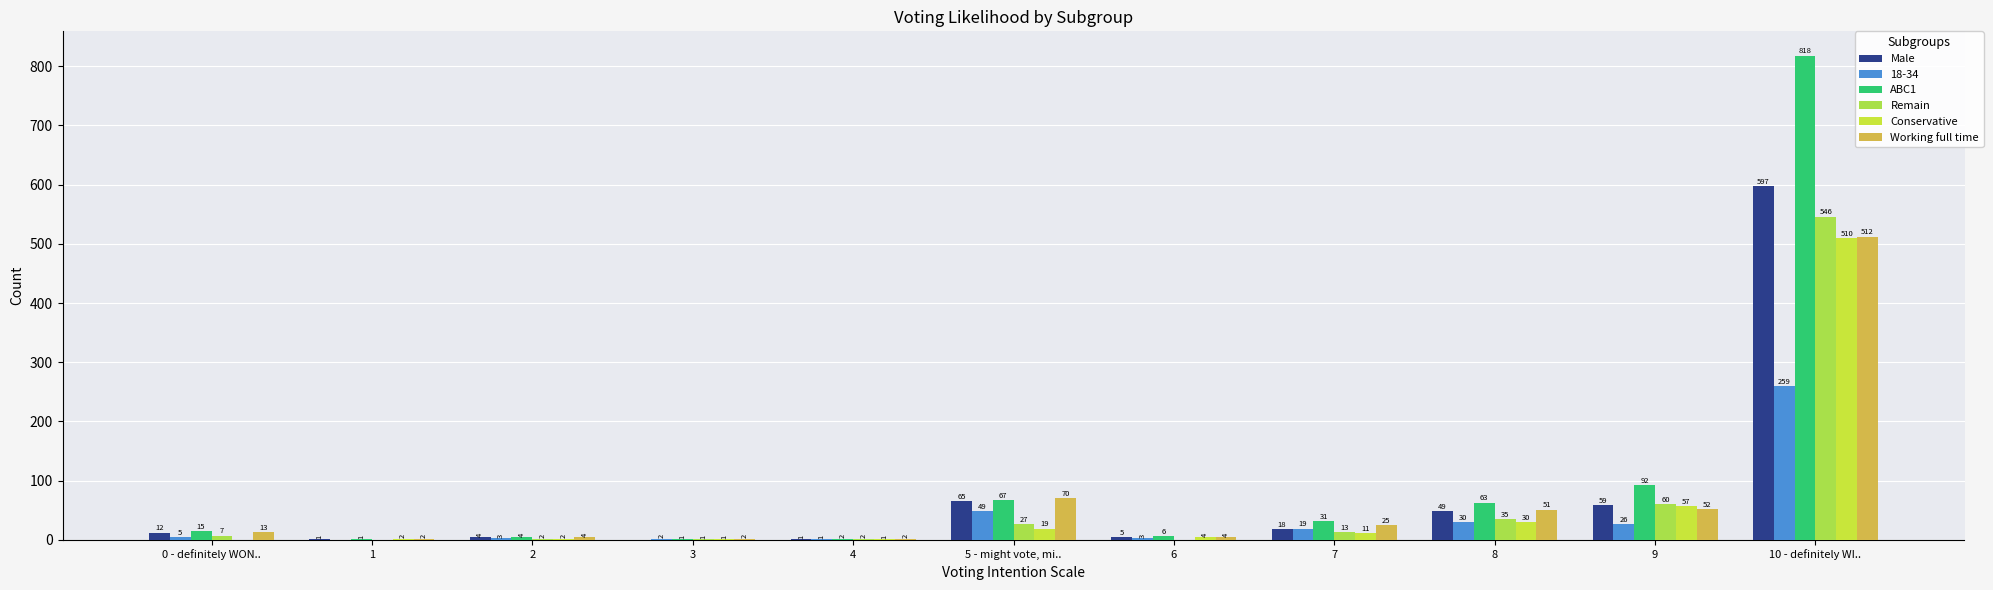

Count the number of data series in this chart.

6